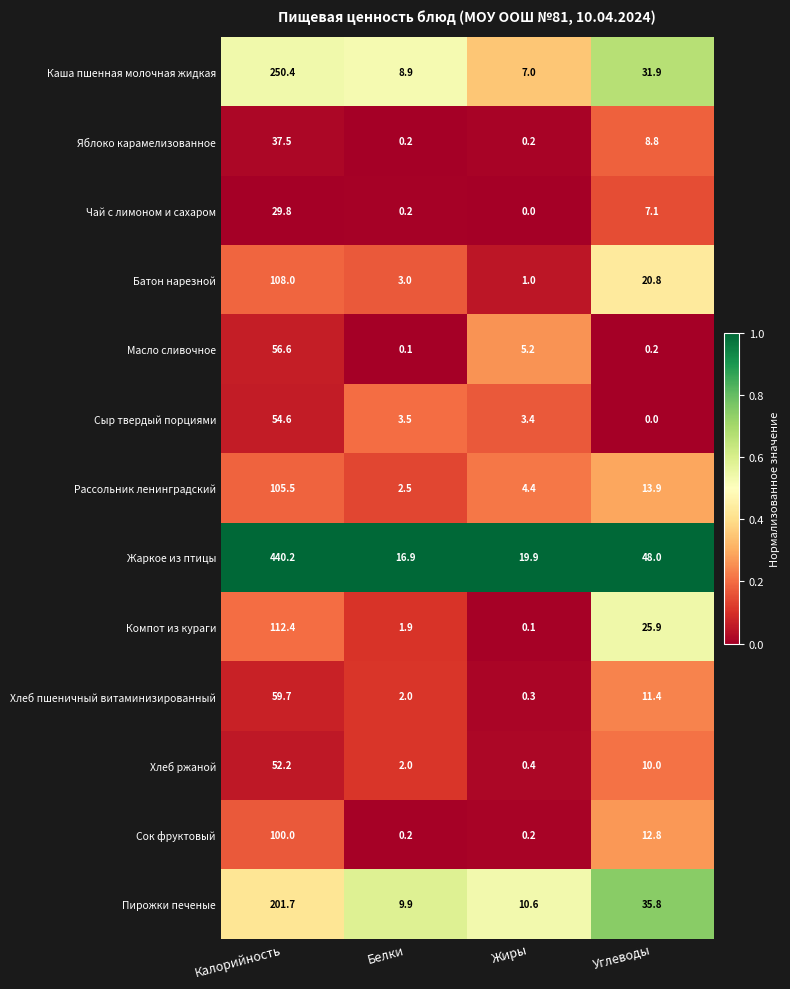

The Чай с лимоном и сахаром series shows 48.4 at Калорийность. True or false?

False